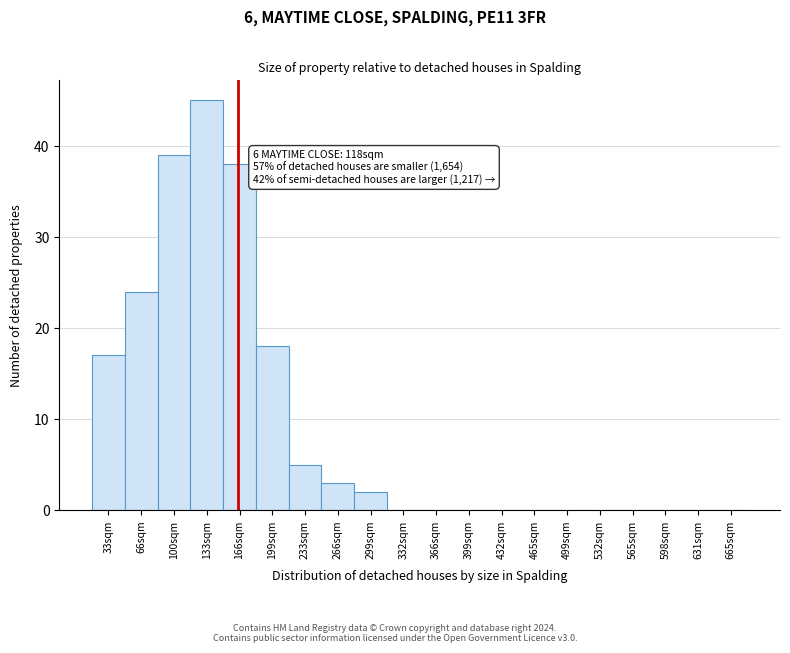

Reading left to right, what are all the values shown in this chart?

33sqm=17	66sqm=24	100sqm=39	133sqm=45	166sqm=38	199sqm=18	233sqm=5	266sqm=3	299sqm=2	332sqm=0	366sqm=0	399sqm=0	432sqm=0	465sqm=0	499sqm=0	532sqm=0	565sqm=0	598sqm=0	631sqm=0	665sqm=0